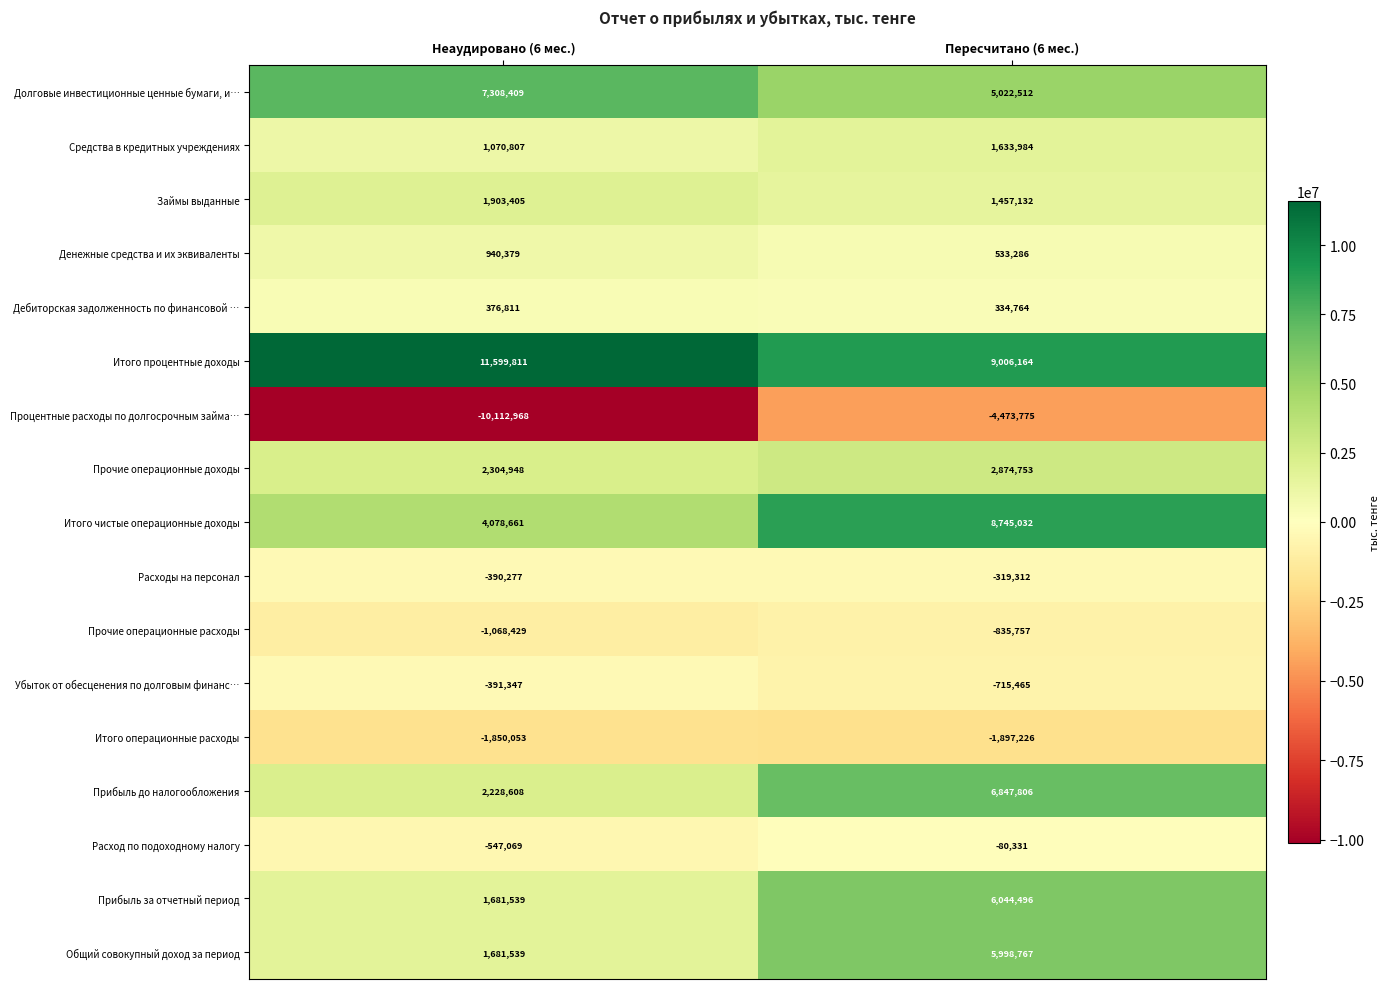

True or false: Прочие операционные доходы has a value of 3001337 at Неаудировано (6 мес.).

False